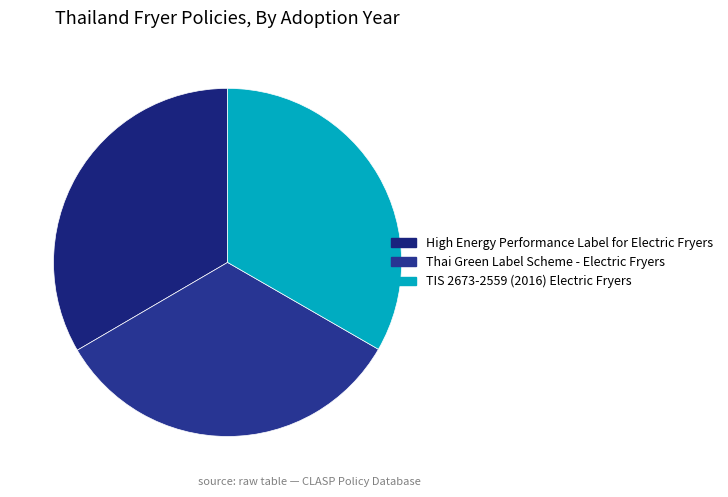

Is TIS 2673-2559 (2016) Electric Fryers the majority of the pie?

No